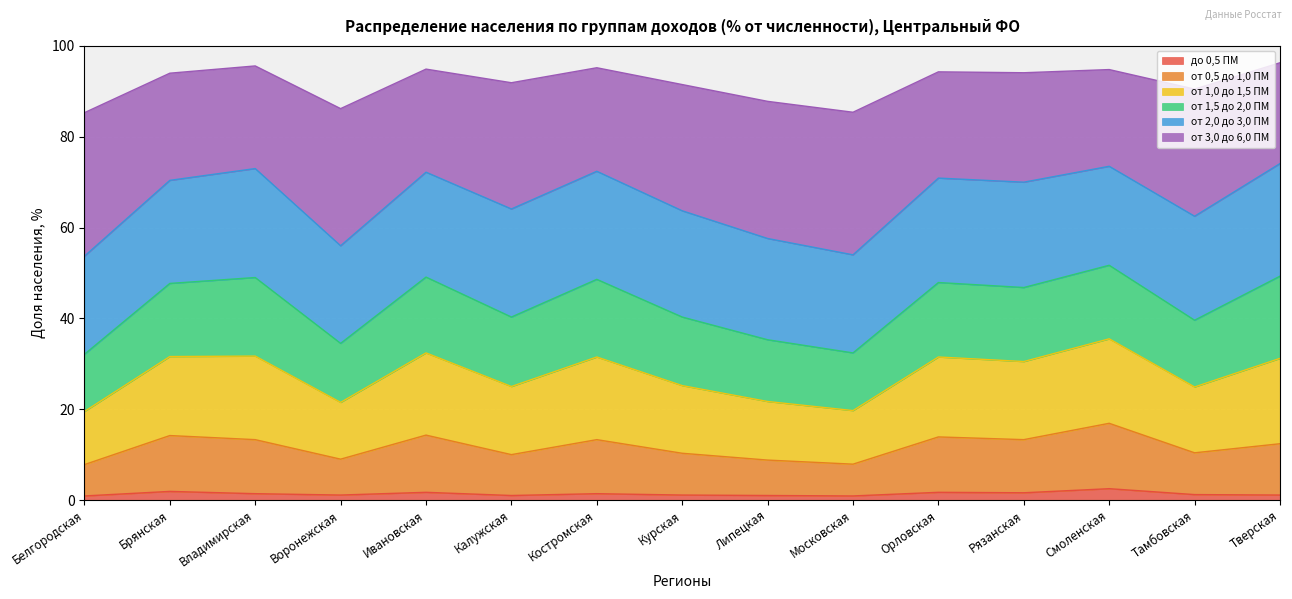

Rank the categories by от 0,5 до 1,0 ПМ value from highest to lowest.

Смоленская, Ивановская, Брянская, Орловская, Владимирская, Костромская, Рязанская, Тверская, Тамбовская, Курская, Калужская, Воронежская, Липецкая, Московская, Белгородская